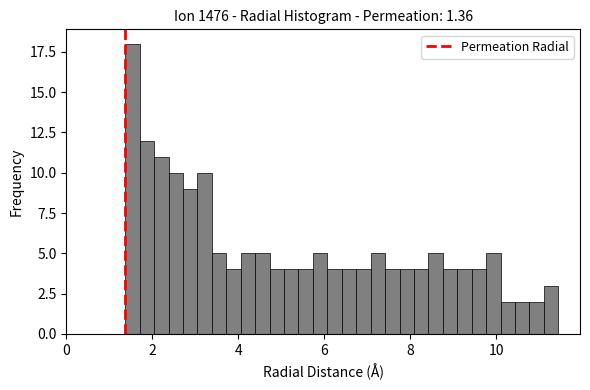

Around what value on the x-axis is the tallest bar? Give the approximate position of its centre, as read against the axis.

1.6